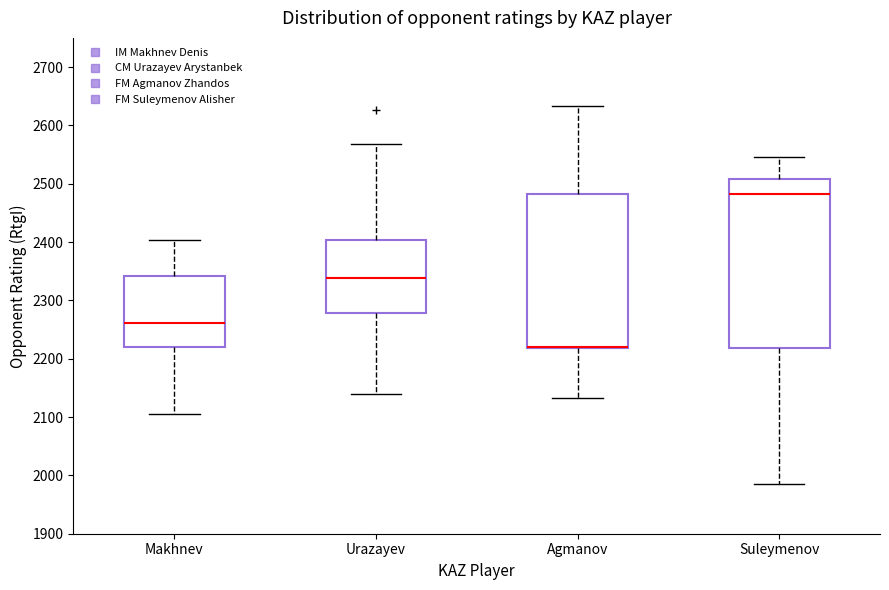

Where is the upper edge of the box for Urazayev on the y-axis? The values are not printed on the chart, so give them approximately, as read against the axis.

2400